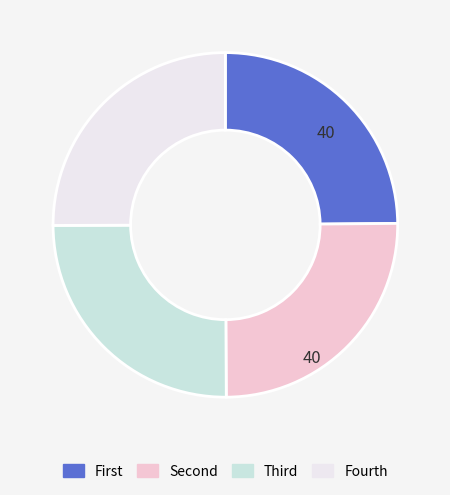

Does any single category account for the majority?

No